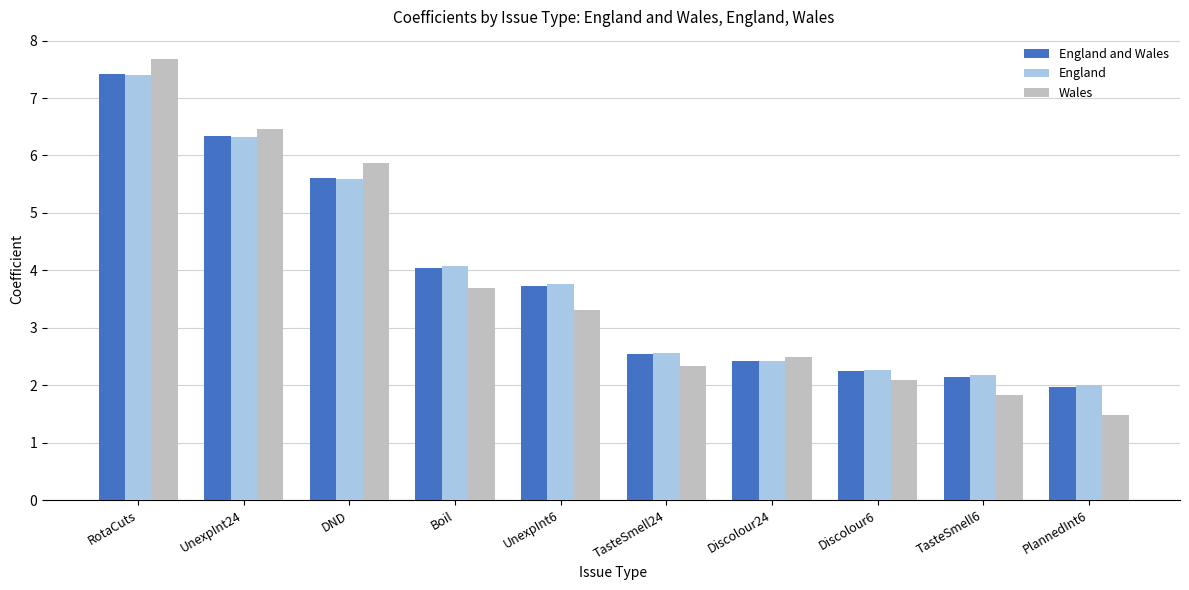

Reading left to right, what are all the values shown in this chart?

England and Wales: RotaCuts=7.4	UnexpInt24=6.3	DND=5.6	Boil=4.0	UnexpInt6=3.7	TasteSmell24=2.5	Discolour24=2.4	Discolour6=2.3	TasteSmell6=2.1	PlannedInt6=2.0
England: RotaCuts=7.4	UnexpInt24=6.3	DND=5.6	Boil=4.1	UnexpInt6=3.8	TasteSmell24=2.6	Discolour24=2.4	Discolour6=2.3	TasteSmell6=2.2	PlannedInt6=2.0
Wales: RotaCuts=7.7	UnexpInt24=6.5	DND=5.9	Boil=3.7	UnexpInt6=3.3	TasteSmell24=2.3	Discolour24=2.5	Discolour6=2.1	TasteSmell6=1.8	PlannedInt6=1.5